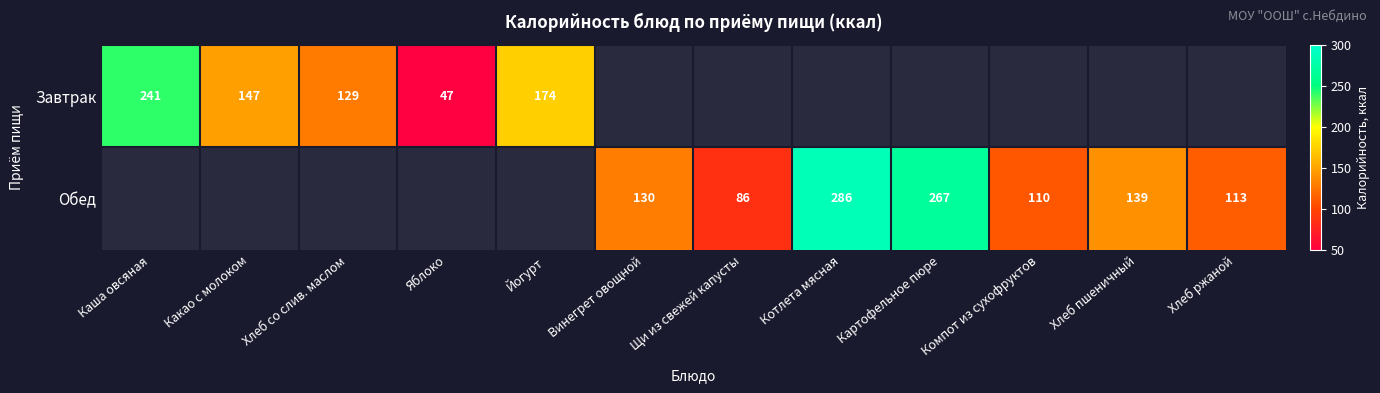

What is the smallest value displayed?

47.0